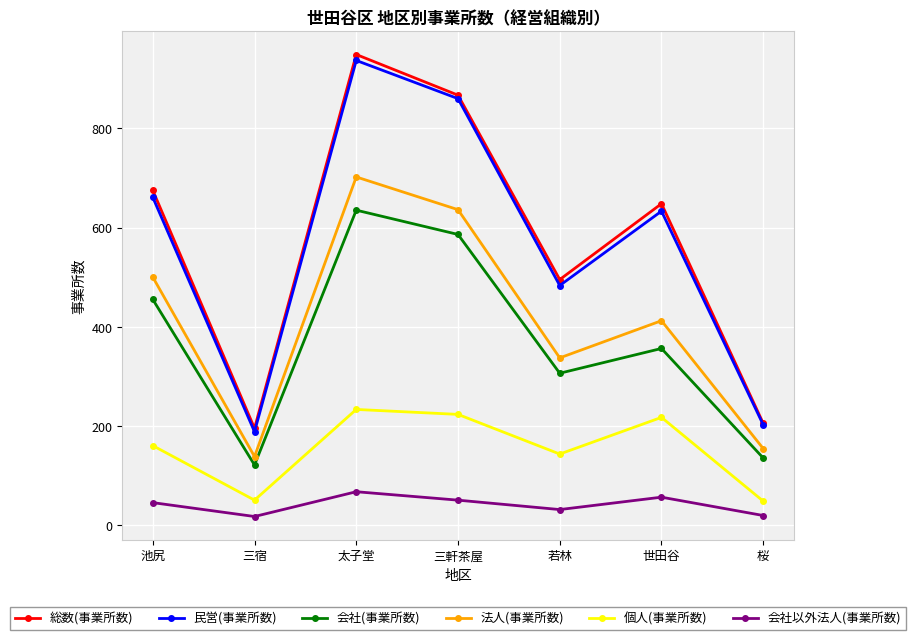

At which category is the sum across all series the highest?

太子堂